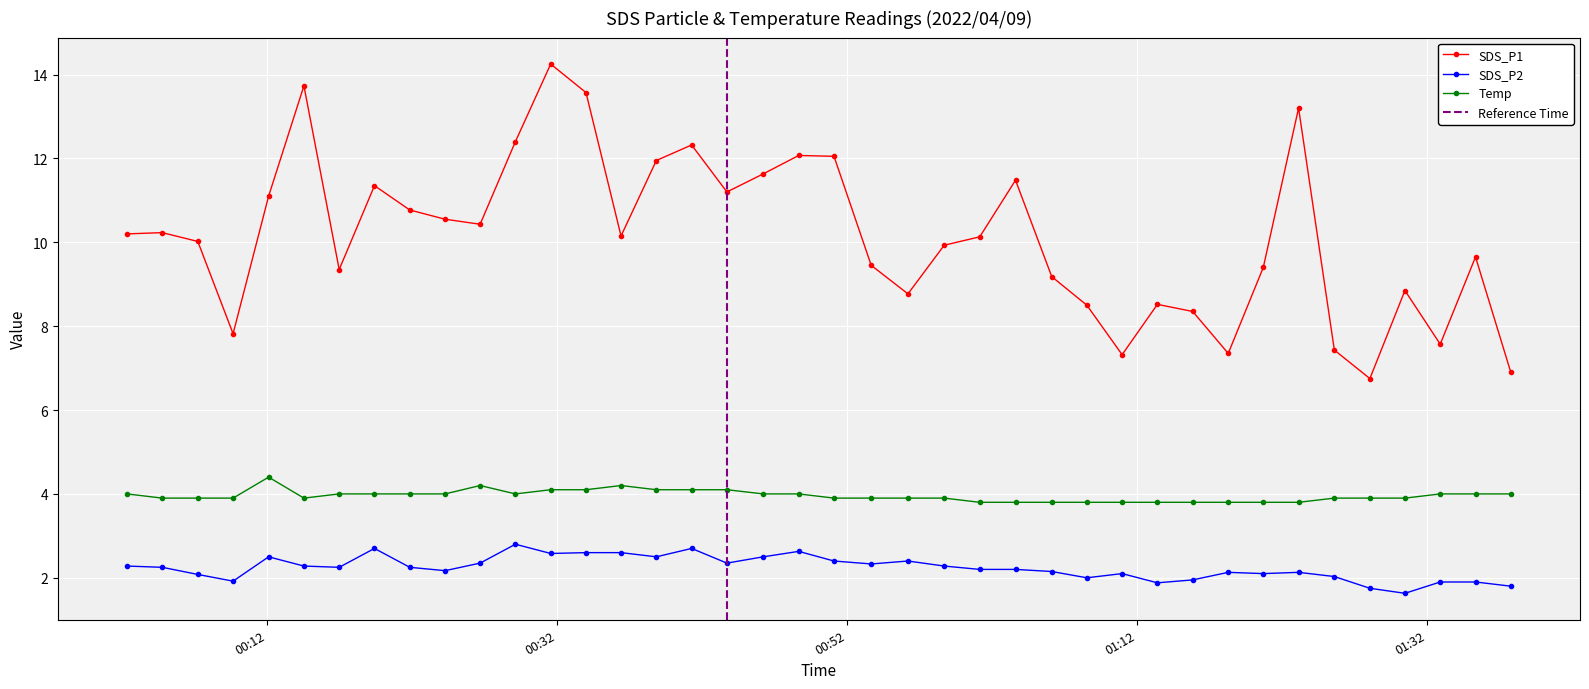

Count the number of data series in this chart.

3